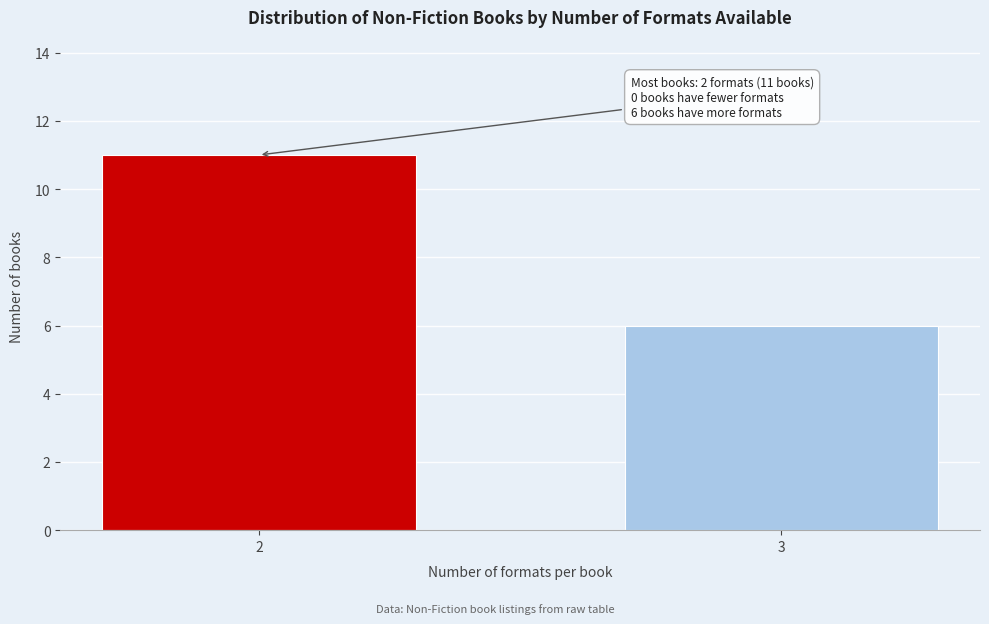

Reading right to left, transcribe all the data shown in this chart.

6	11